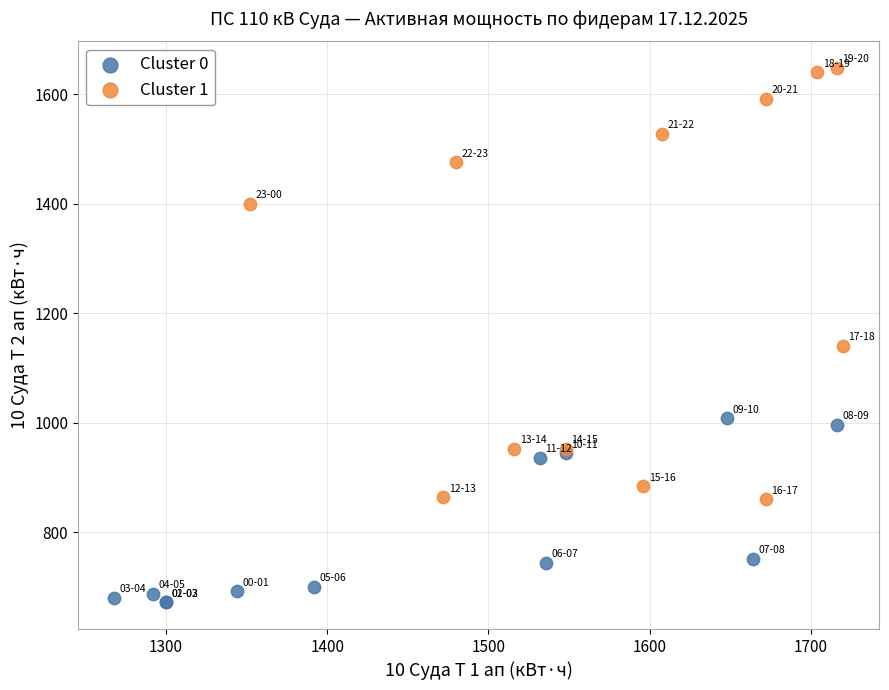

What are all the series names shown in the legend?

Cluster 0, Cluster 1